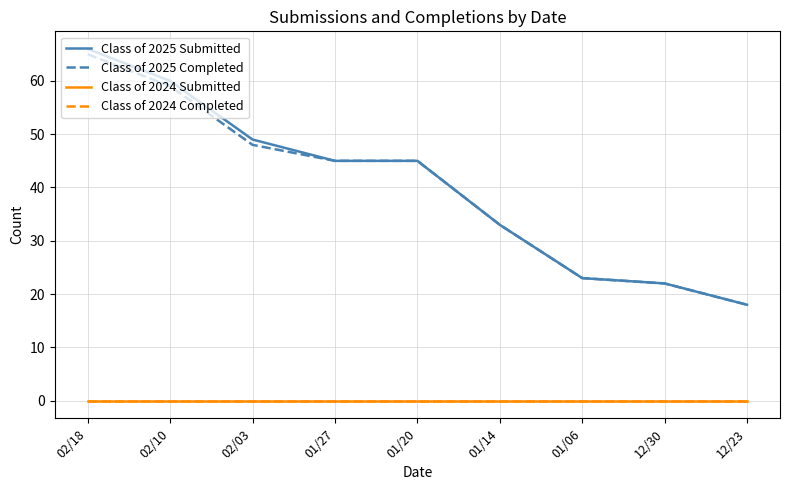

Reading left to right, list all the values displayed in this chart.

Class of 2025 Submitted: 66	60	49	45	45	33	23	22	18
Class of 2025 Completed: 65	59	48	45	45	33	23	22	18
Class of 2024 Submitted: 0	0	0	0	0	0	0	0	0
Class of 2024 Completed: 0	0	0	0	0	0	0	0	0